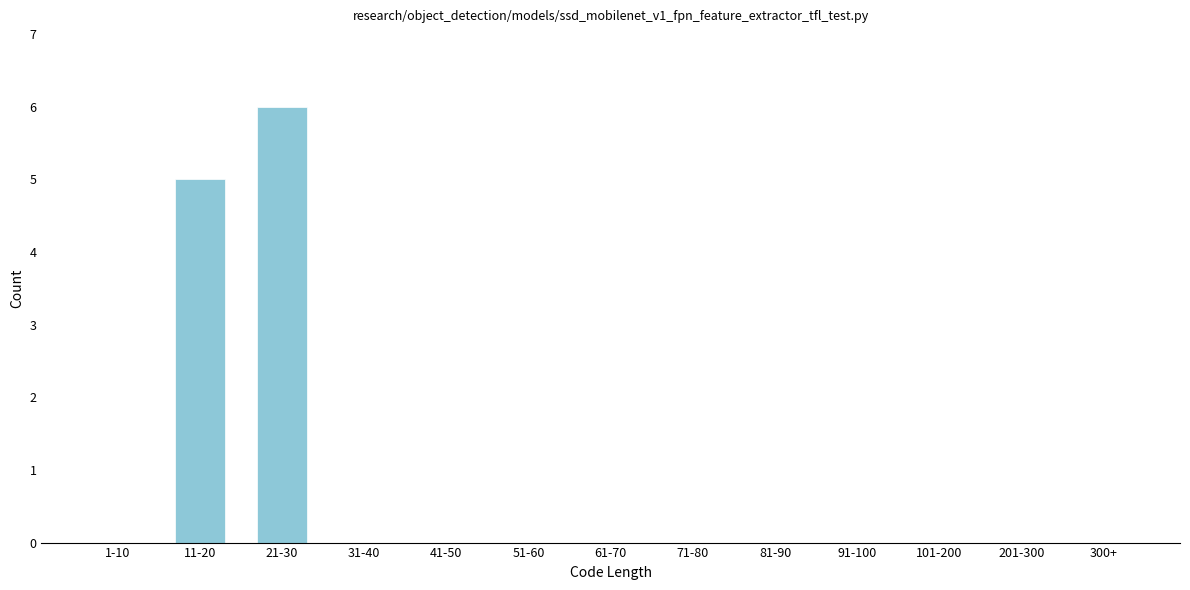

Reading left to right, list all the values displayed in this chart.

1-10=0	11-20=5	21-30=6	31-40=0	41-50=0	51-60=0	61-70=0	71-80=0	81-90=0	91-100=0	101-200=0	201-300=0	300+=0